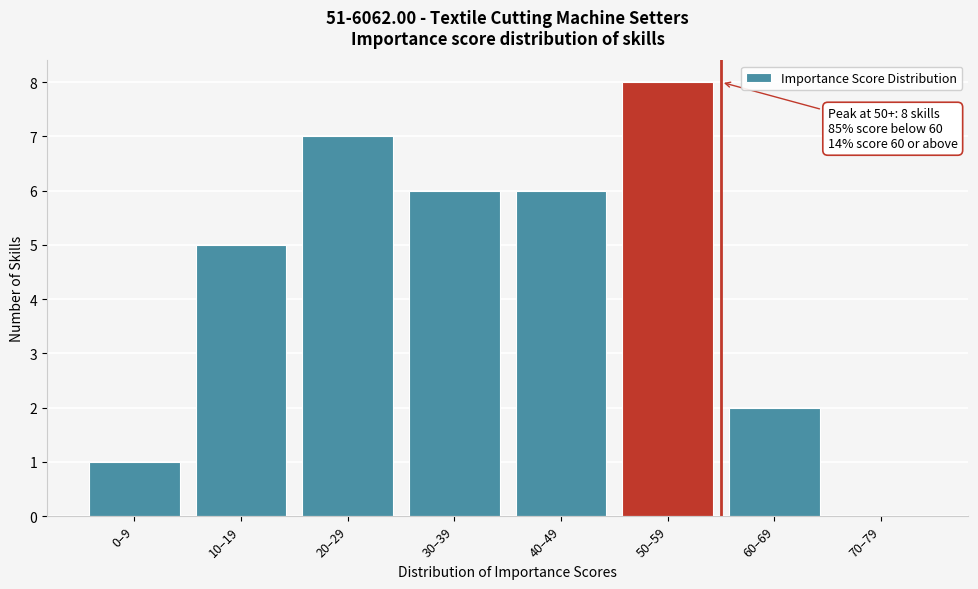

Reading right to left, transcribe all the data shown in this chart.

70–79=0	60–69=2	50–59=8	40–49=6	30–39=6	20–29=7	10–19=5	0–9=1